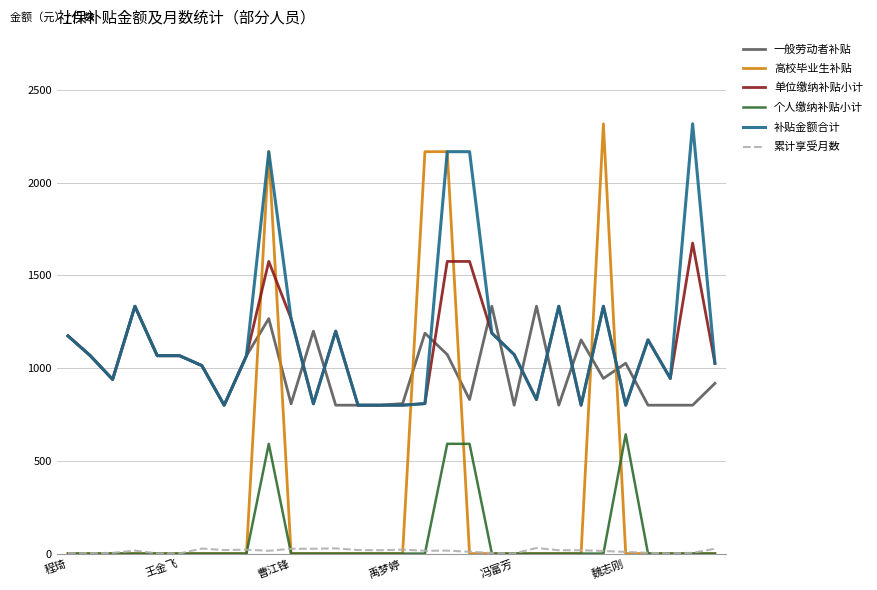

What is the maximum value shown in the chart?

2316.5